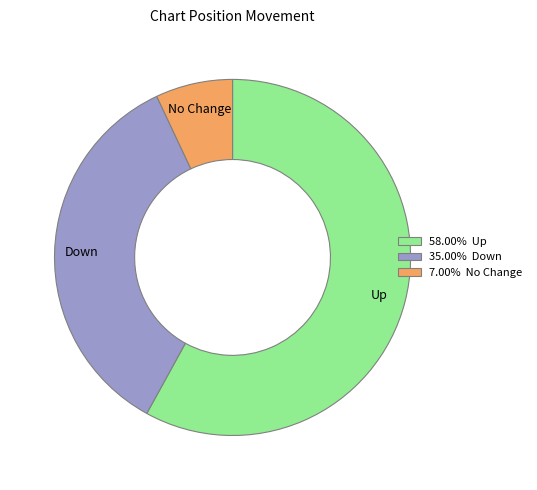

Is there any slice that represents more than half of the pie?

Yes